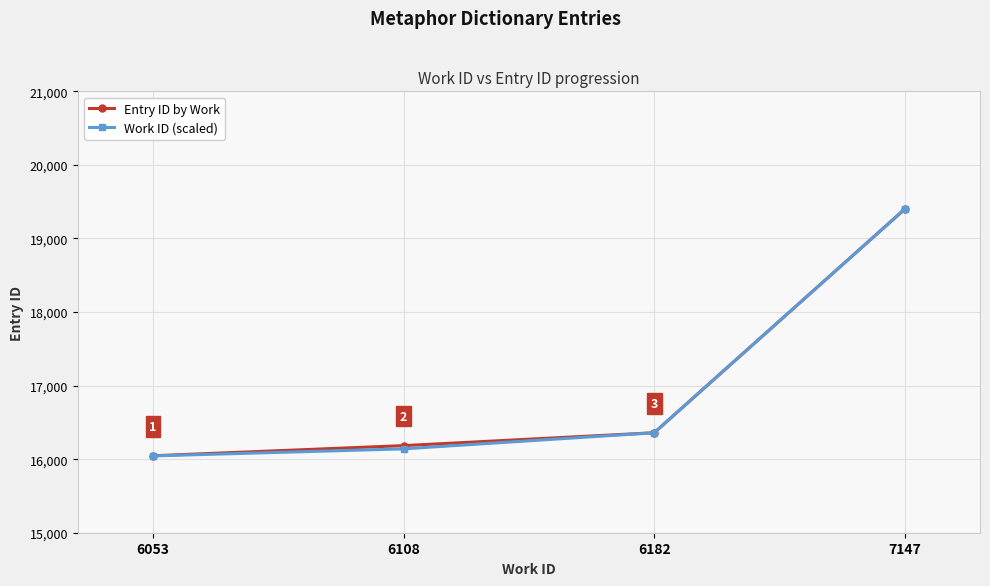

What is the greatest value displayed?

19400